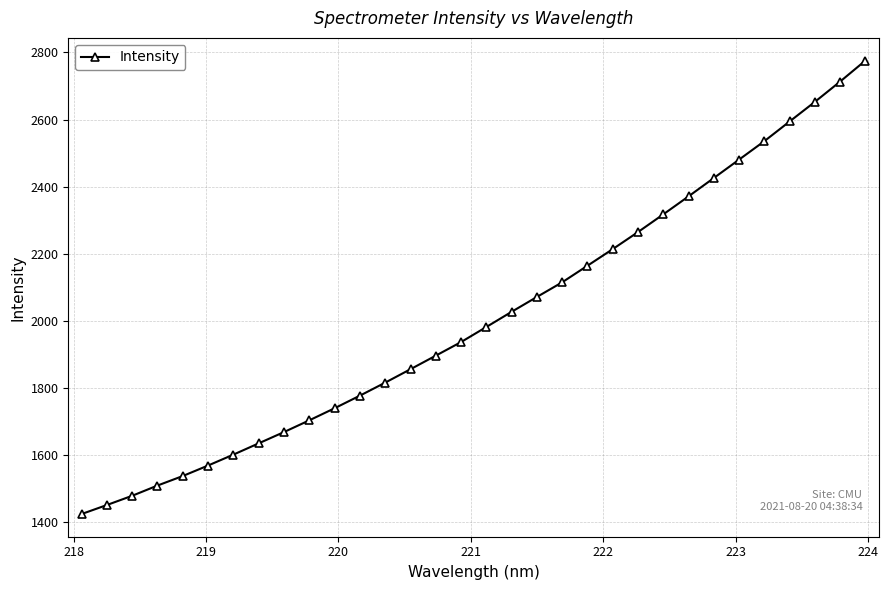

What is the greatest value displayed?

2775.9